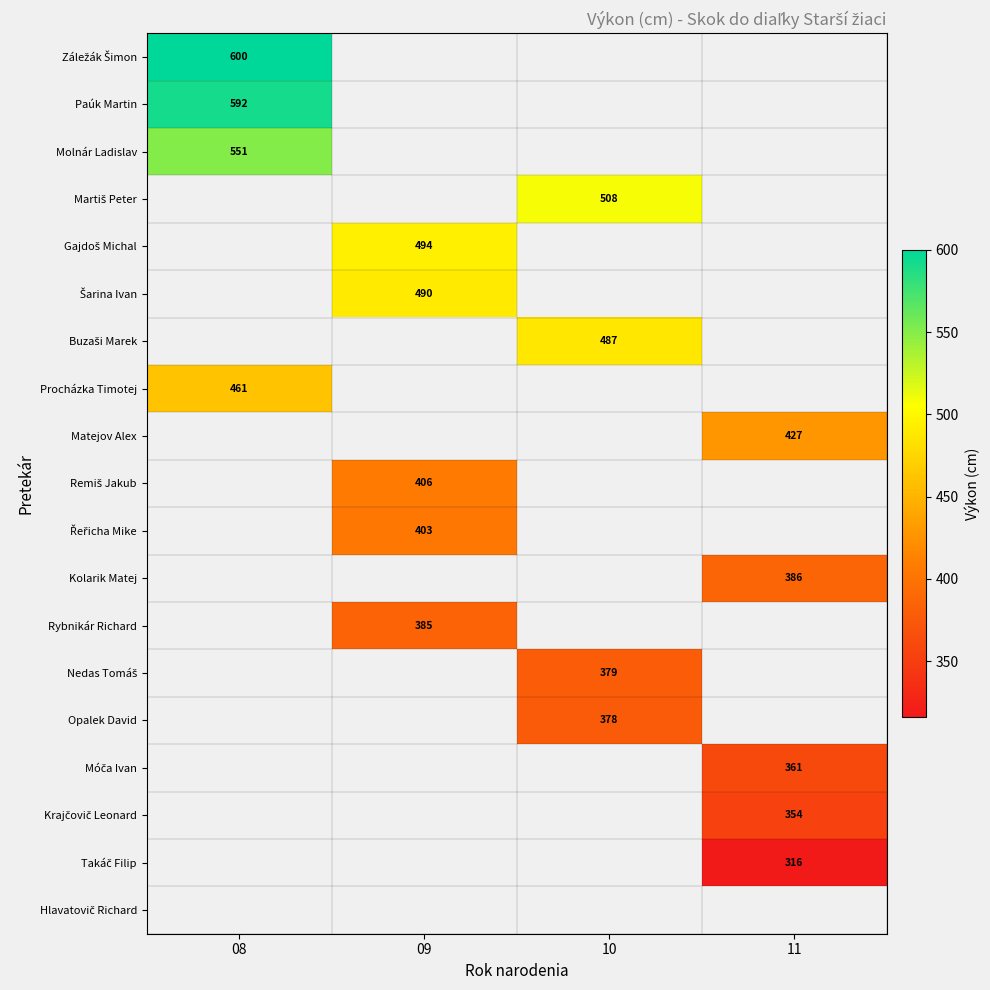

The Opalek David series shows 378 at 10. True or false?

True